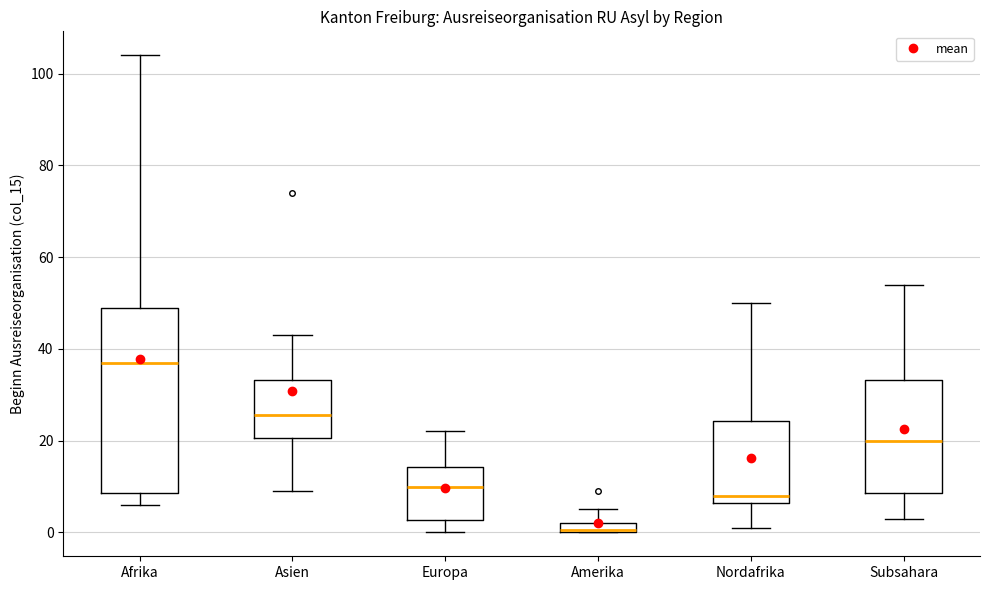

Which box's median line is the highest?

Afrika